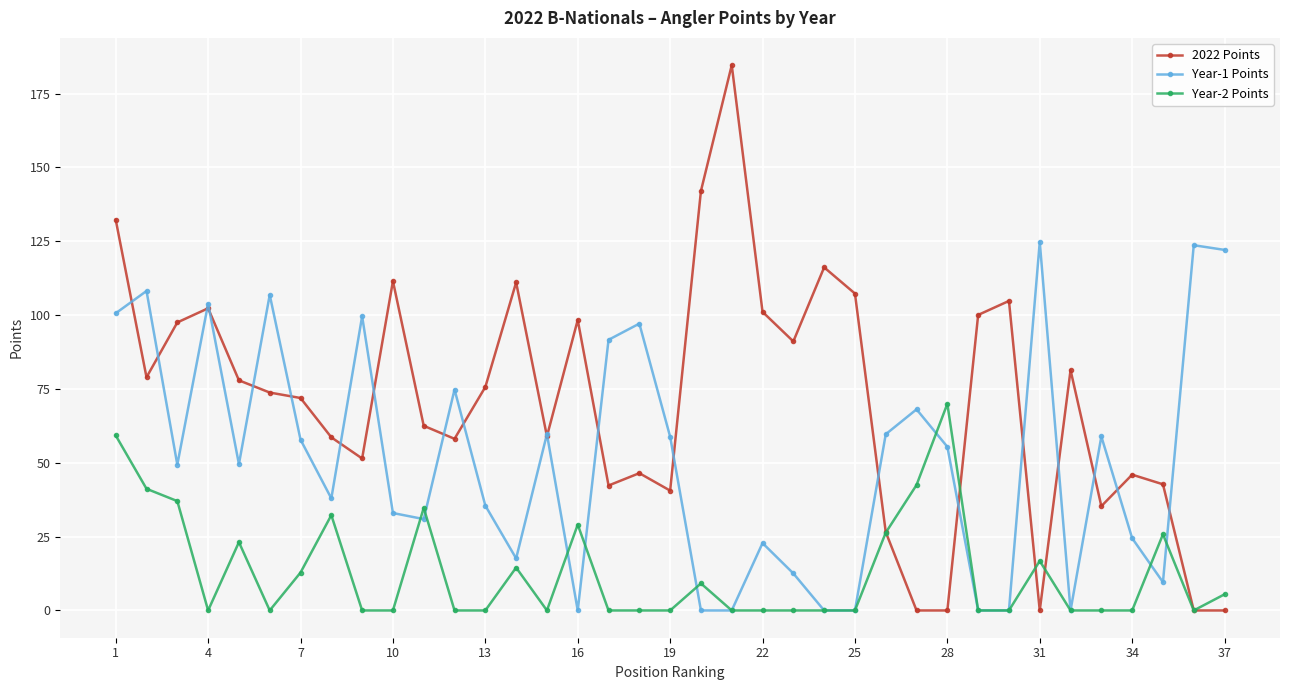

At how many categories does at least one series exceed 3?

37